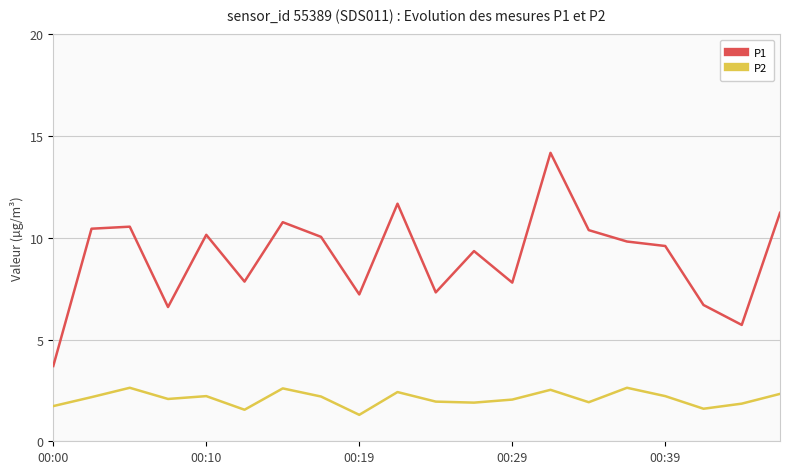

True or false: P1 and P2 intersect in this chart.

False